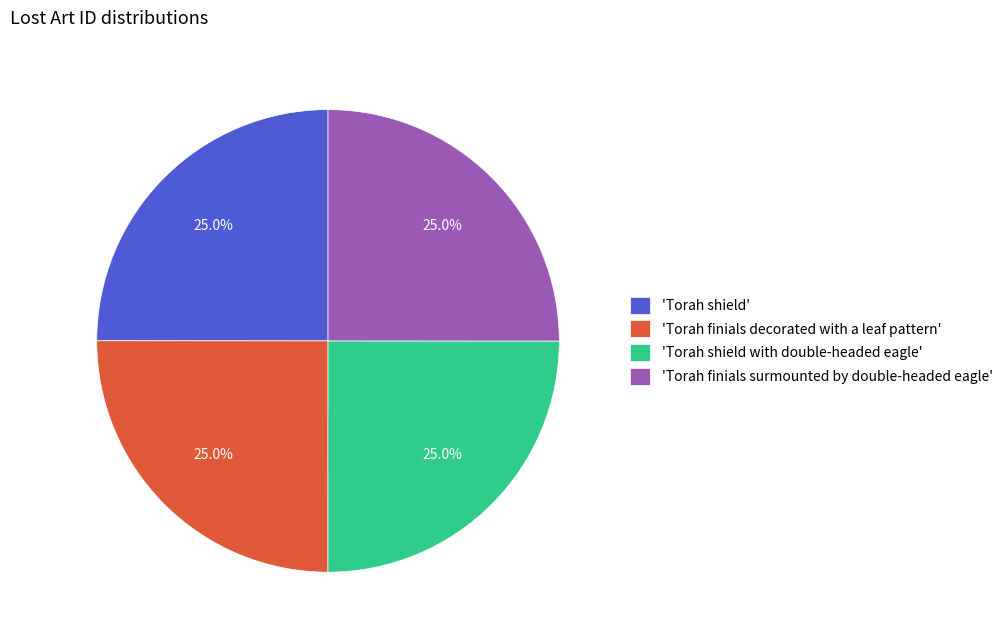

How many slices are in this pie chart?

4